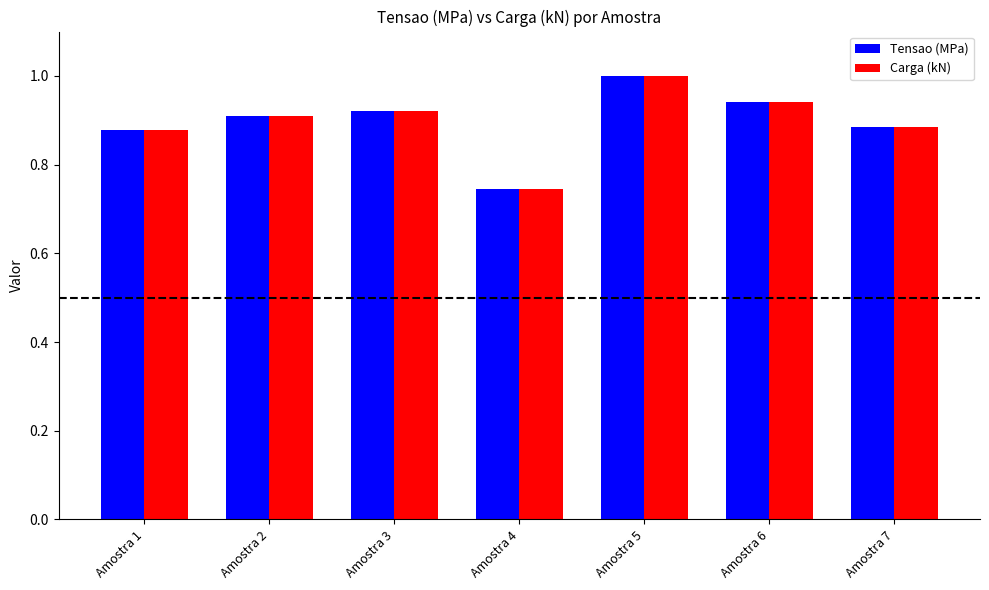

Is the value of Carga (kN) at Amostra 7 greater than the value of Tensao (MPa) at Amostra 2?

No